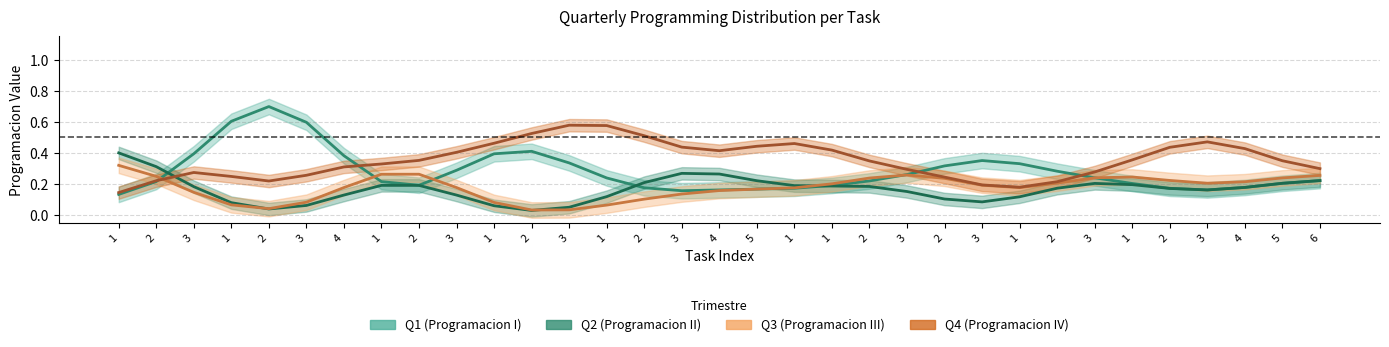

What is the spread (max minus min) of values at 1?

0.3